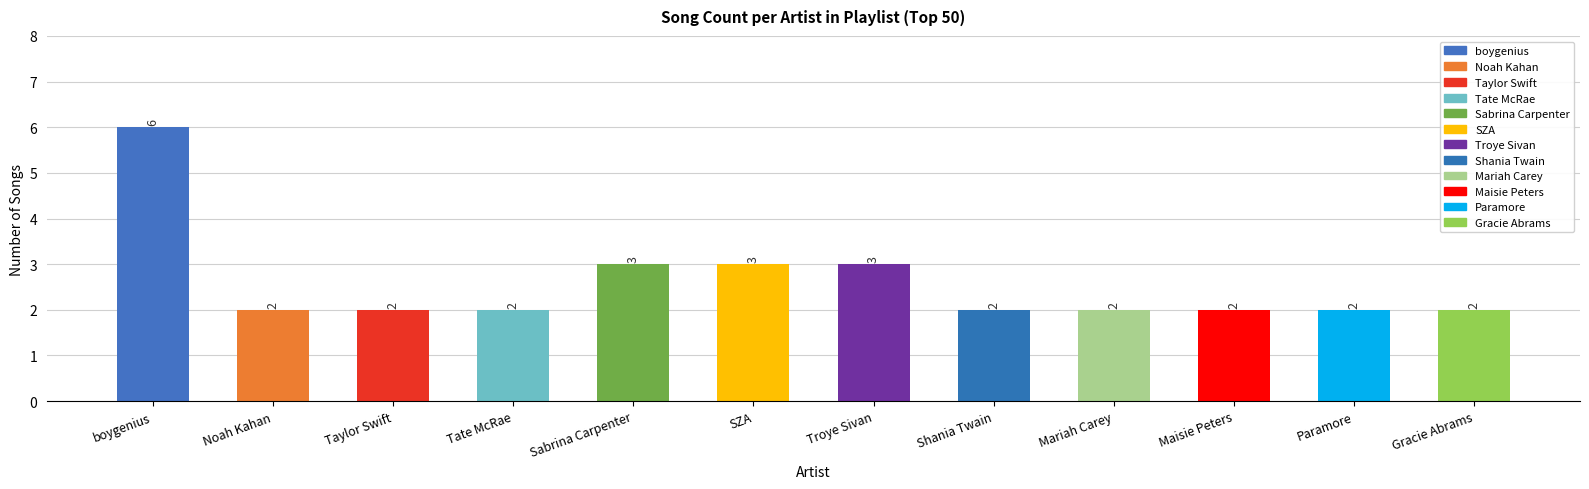

List the labels in order of value, smallest first.

Noah Kahan, Taylor Swift, Tate McRae, Shania Twain, Mariah Carey, Maisie Peters, Paramore, Gracie Abrams, Sabrina Carpenter, SZA, Troye Sivan, boygenius